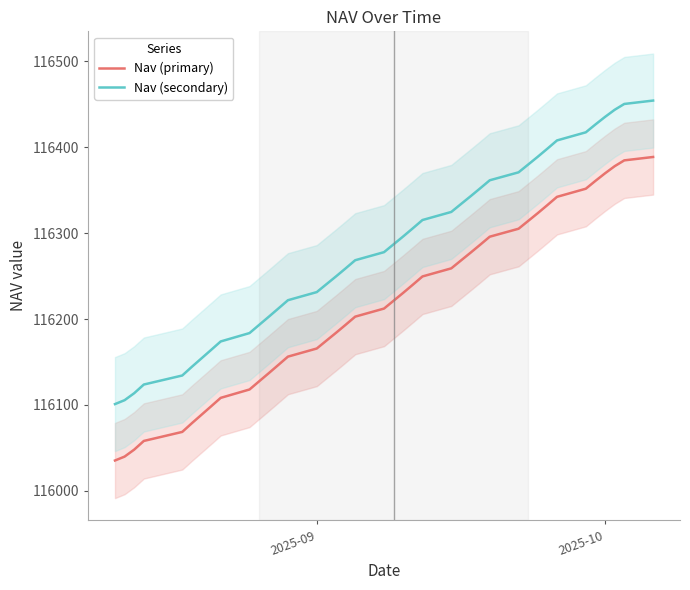

True or false: Nav (primary) and Nav (secondary) cross at least once.

False